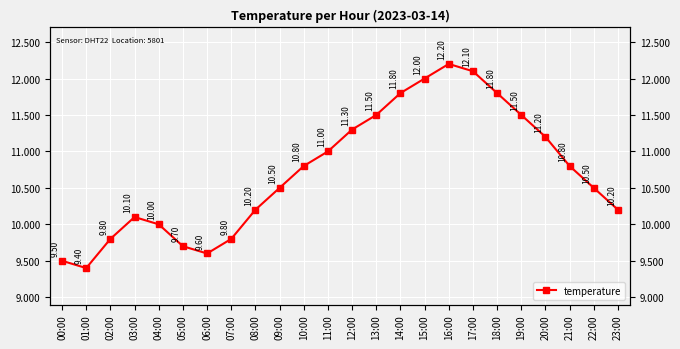

Approximately how many times larger is the value at 01:00 compared to 16:00?

0.8